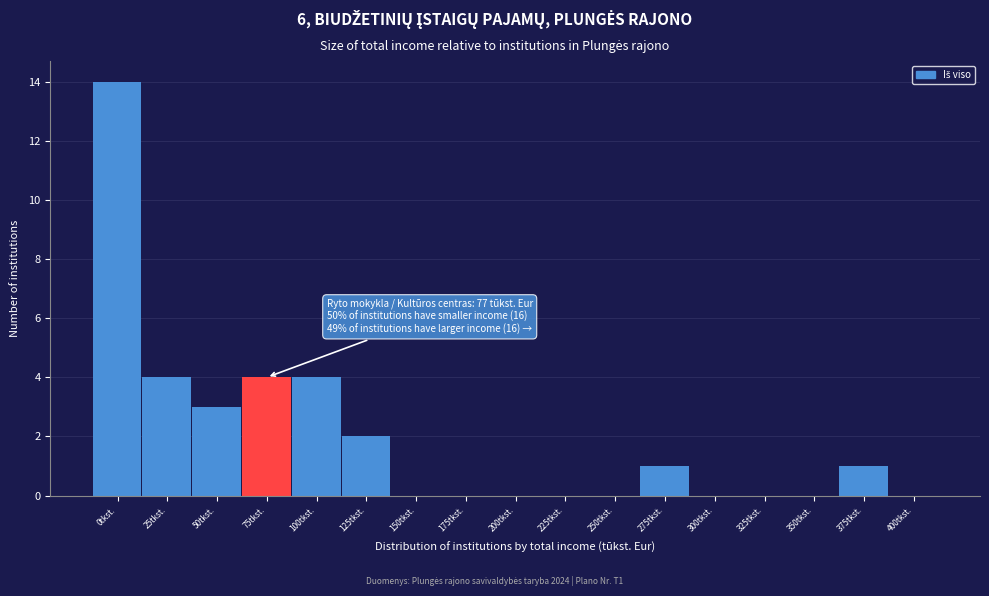

Reading left to right, transcribe all the data shown in this chart.

0tkst.=14	25tkst.=4	50tkst.=3	75tkst.=4	100tkst.=4	125tkst.=2	150tkst.=0	175tkst.=0	200tkst.=0	225tkst.=0	250tkst.=0	275tkst.=1	300tkst.=0	325tkst.=0	350tkst.=0	375tkst.=1	400tkst.=0